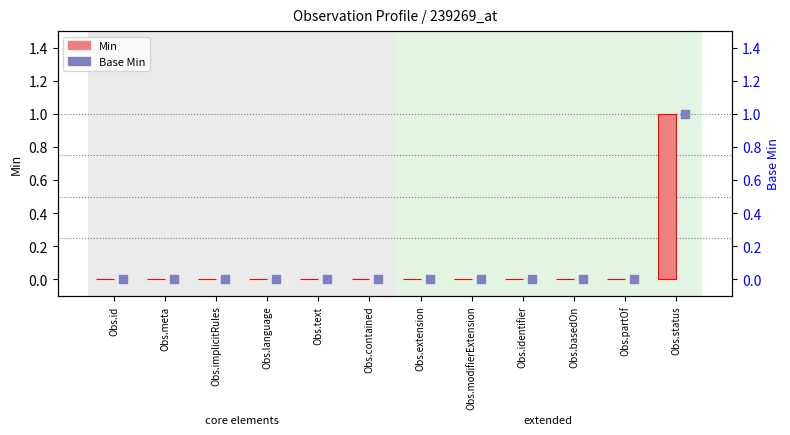

At how many categories does at least one series exceed 0?

1